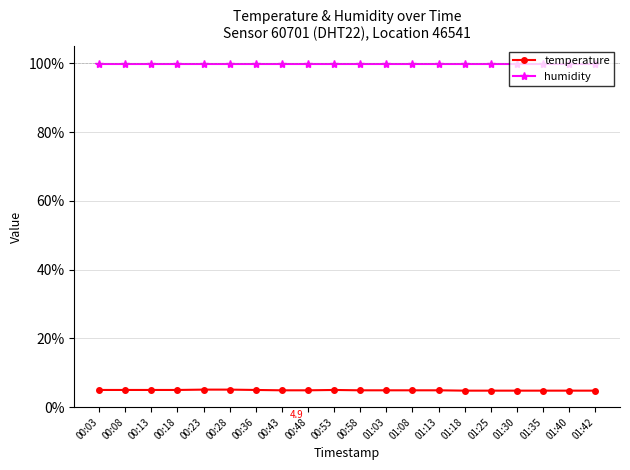

Is the value of humidity at 01:35 greater than the value of temperature at 01:30?

Yes